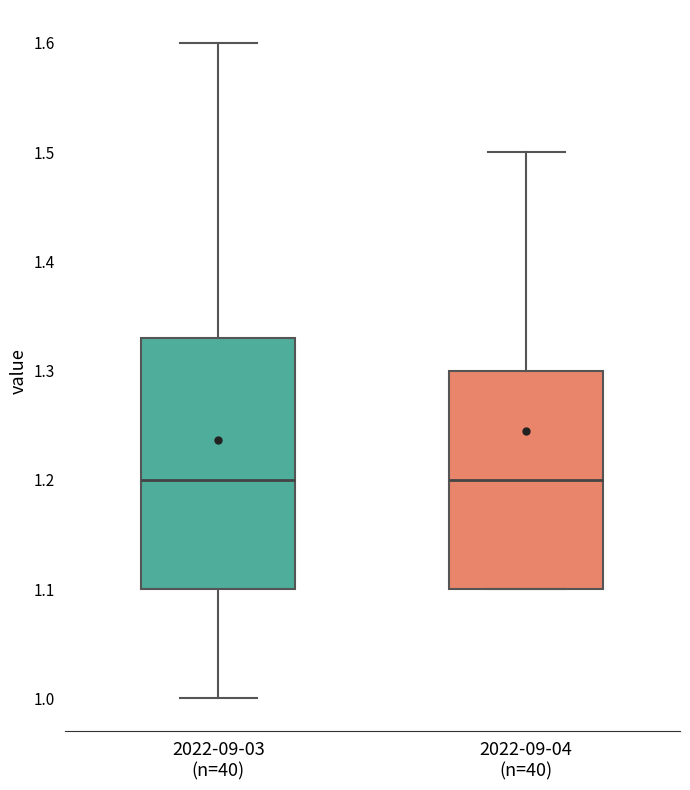

Reading left to right, transcribe this box plot: for each box, give where its median line is, the range the box spans, and where its two whiskers end, as read against the y-axis. The values are not printed on the chart, so give them approximately, as read against the axis.

2022-09-03 (n=40): median 1.20, box 1.10 to 1.33, whiskers 1.00 to 1.60
2022-09-04 (n=40): median 1.20, box 1.10 to 1.30, whiskers 1.10 to 1.50